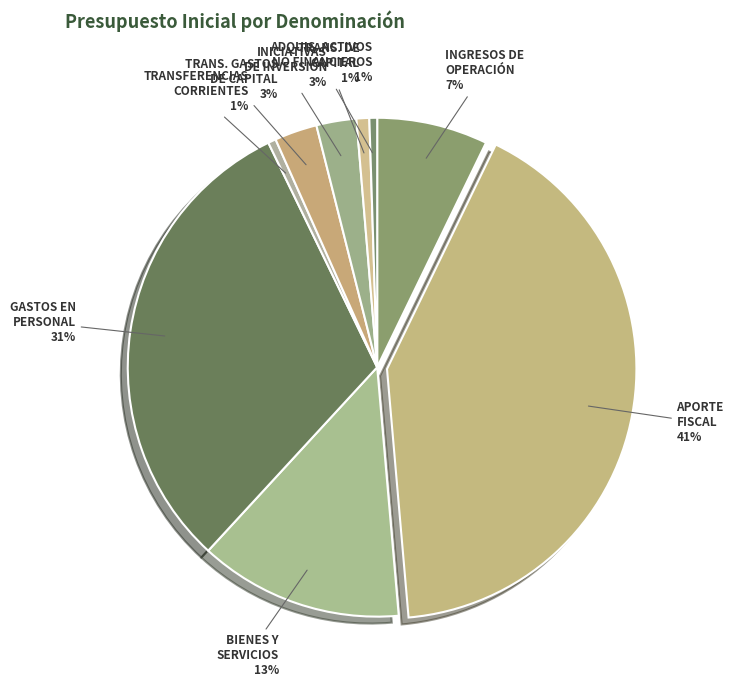

Count the number of slices in the pie.

9